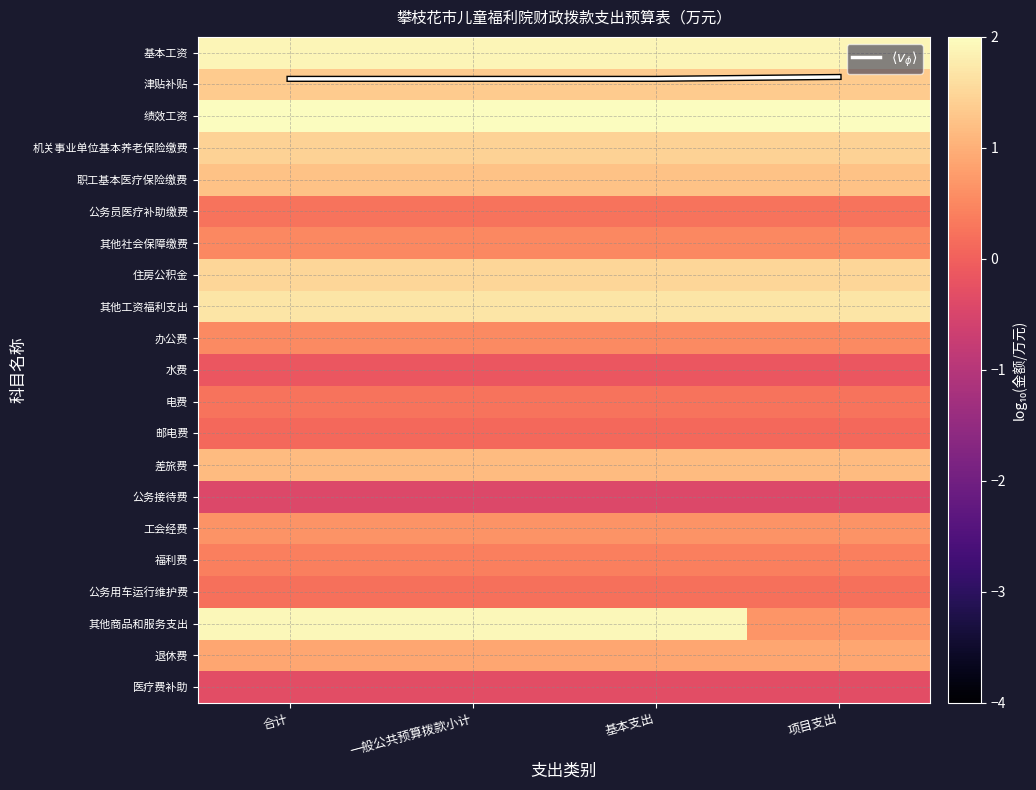

At which label is 差旅费 closest to 1?

合计